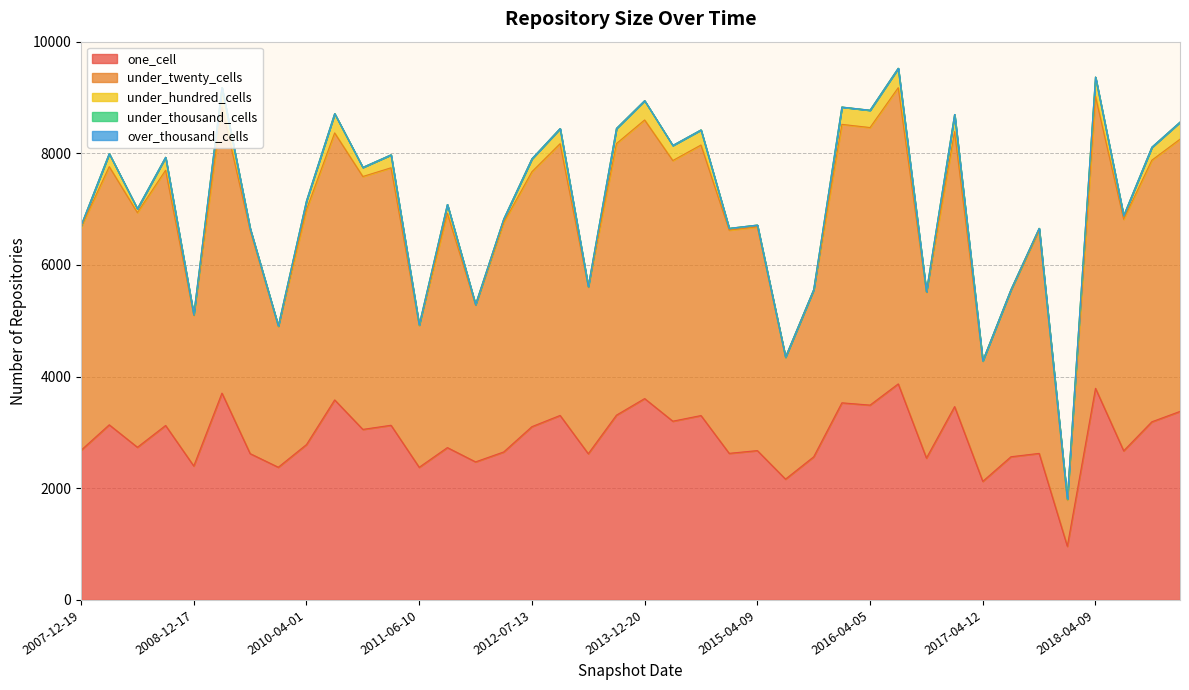

True or false: over_thousand_cells and under_thousand_cells intersect in this chart.

False